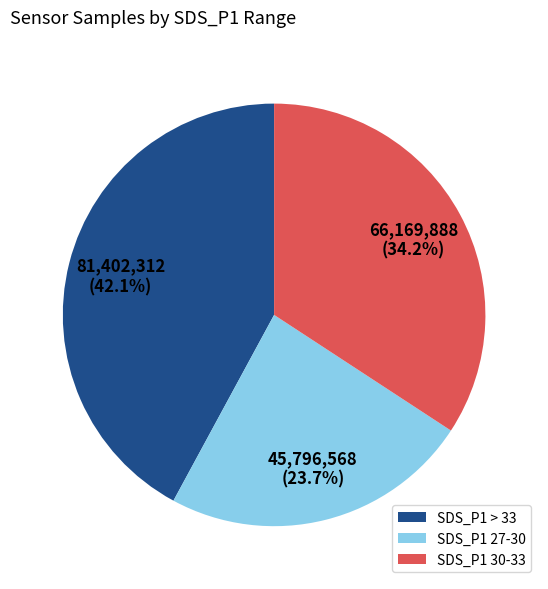

Which slice is the largest?

SDS_P1 > 33